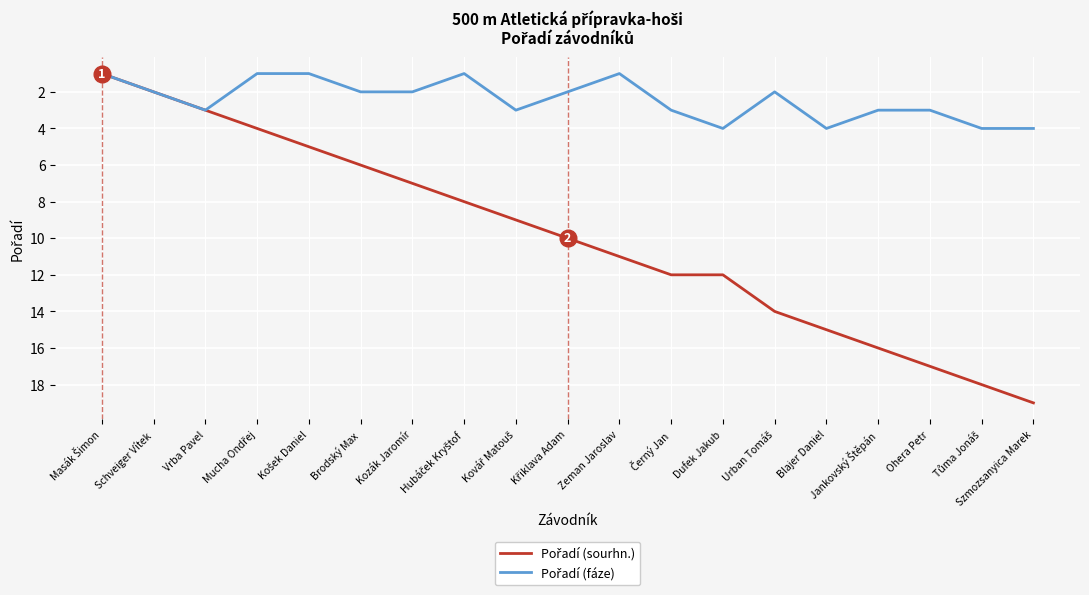

What position from the left is Schveiger Vítek?

2